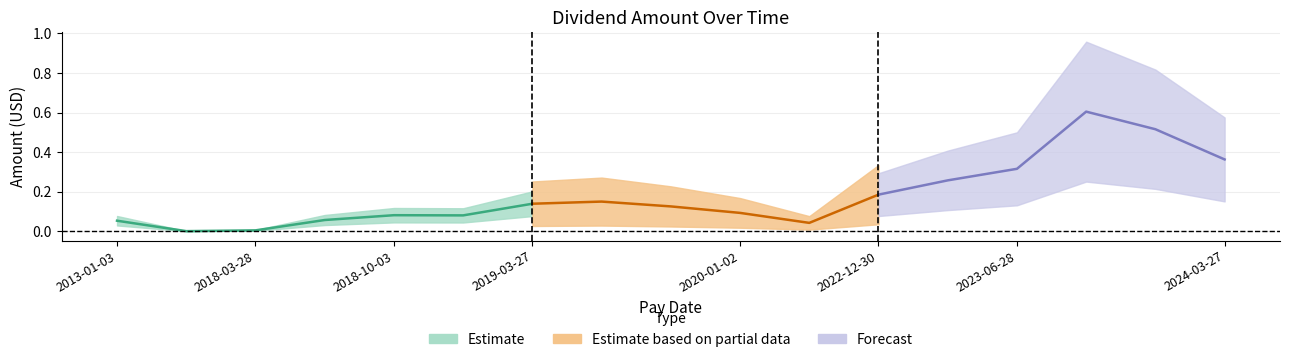

Rank the categories by value from lowest to highest.

2015-12-31, 2018-03-28, 2020-04-01, 2013-01-03, 2018-06-27, 2019-01-03, 2018-10-03, 2020-01-02, 2019-10-02, 2019-03-27, 2019-07-02, 2022-12-30, 2023-03-29, 2023-06-28, 2024-03-27, 2023-12-28, 2023-09-27